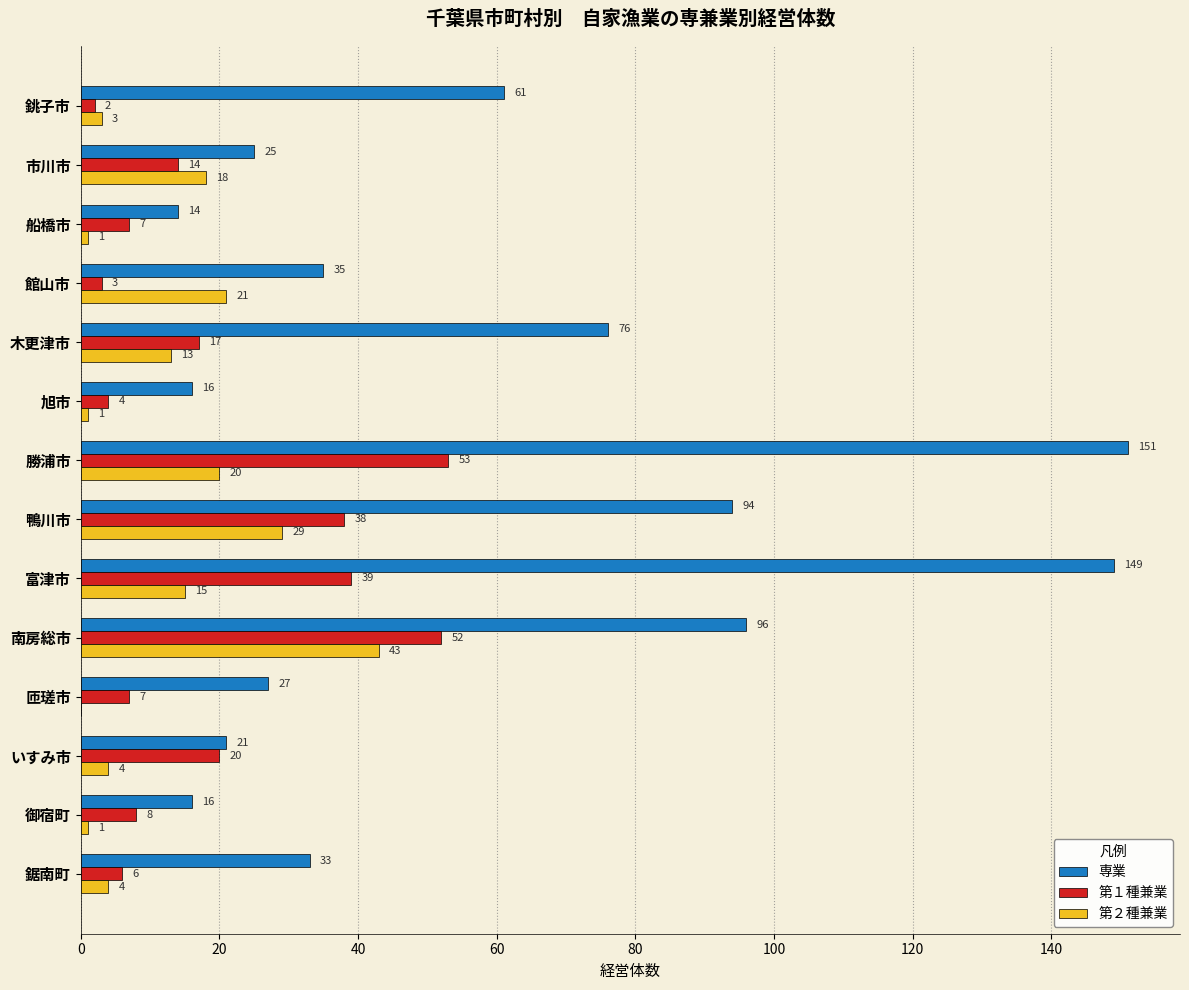

Which series changed the most between 銚子市 and 南房総市?

第１種兼業